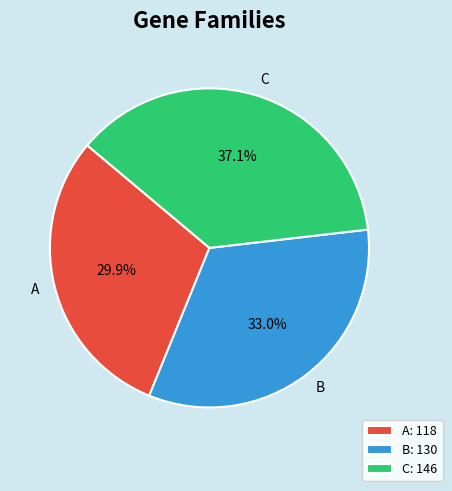

How much of the chart is everything except B?

67.0%